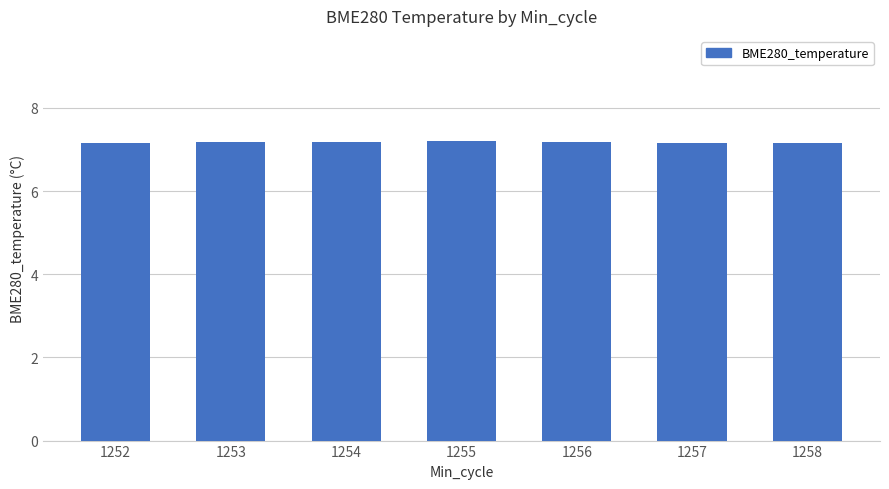

The value at 1255 is 11.9. True or false?

False